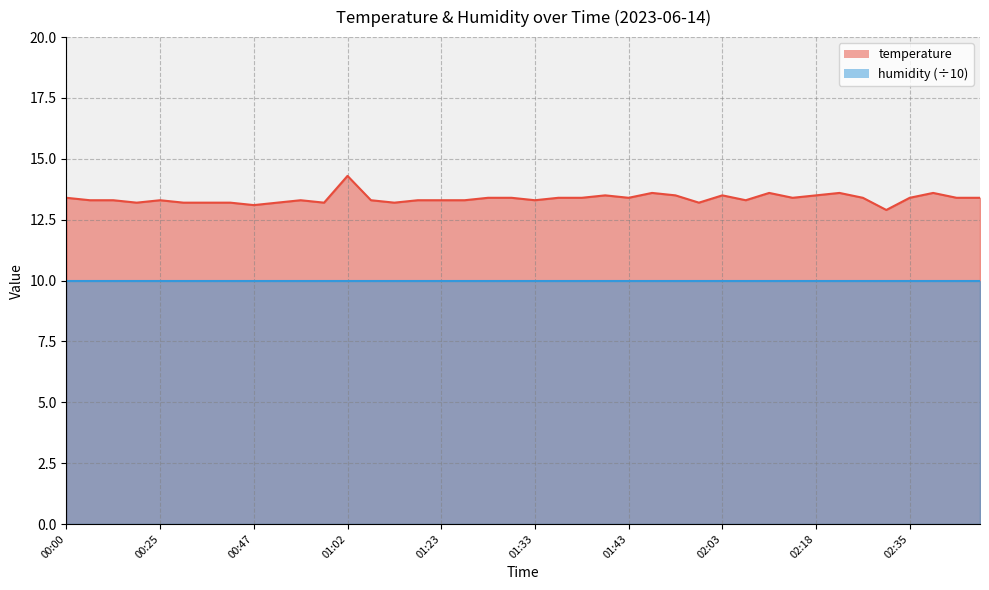

What is the value of the 12th point from the left?

13.2